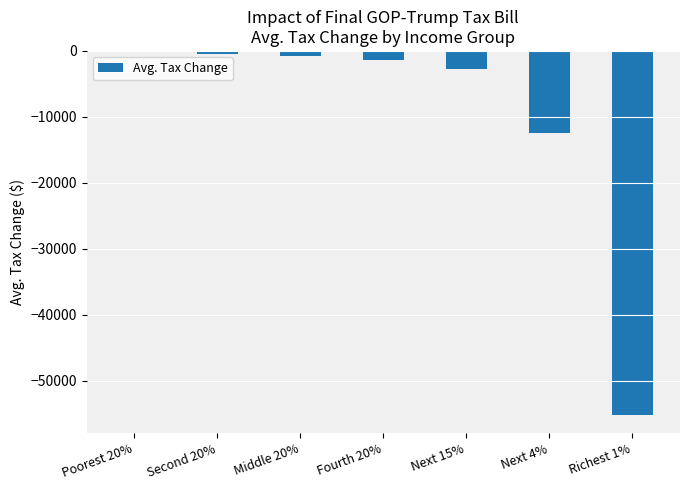

At which label is the value closest to -27645?

Next 4%